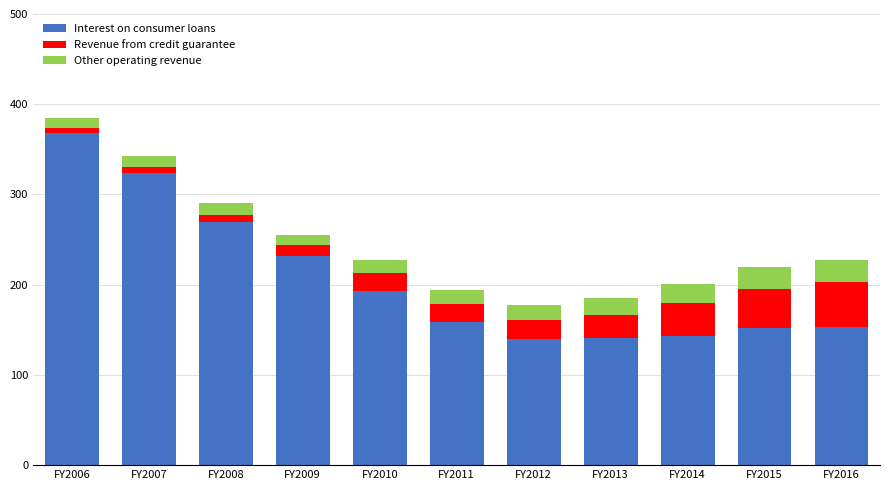

At which category is the sum across all series the highest?

FY2006